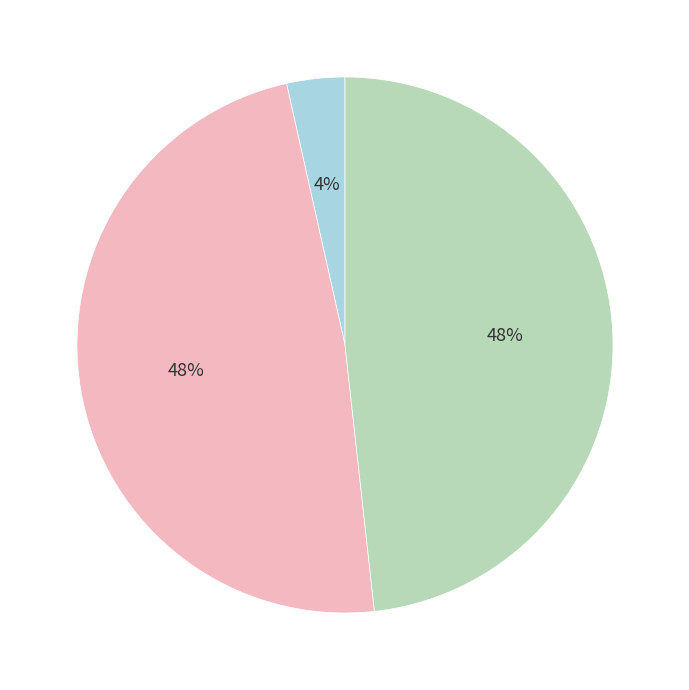

To the nearest percent, what is the average slice percentage?

33%